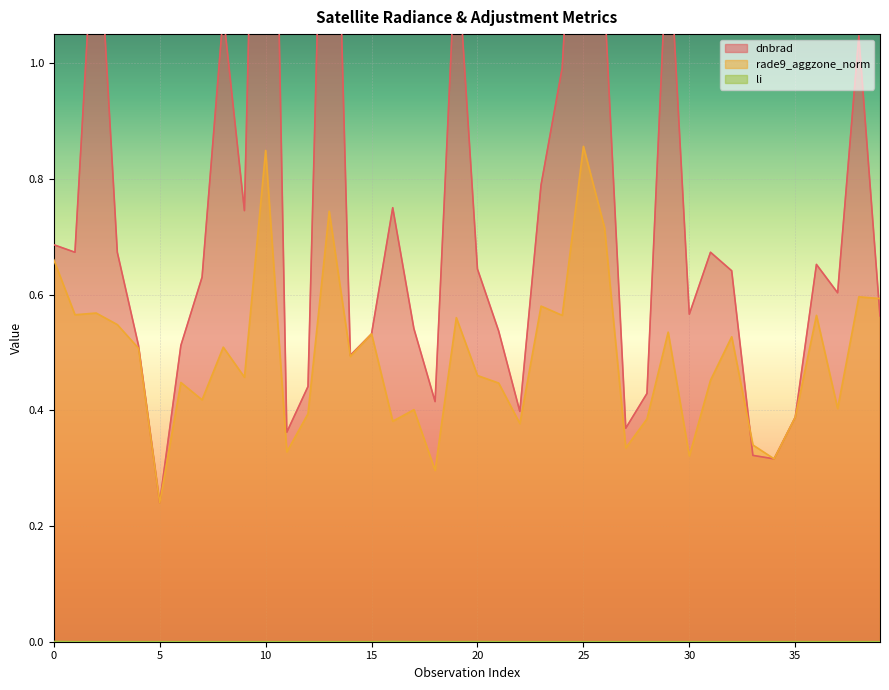

At which label does rade9_aggzone_norm reach its minimum?

5